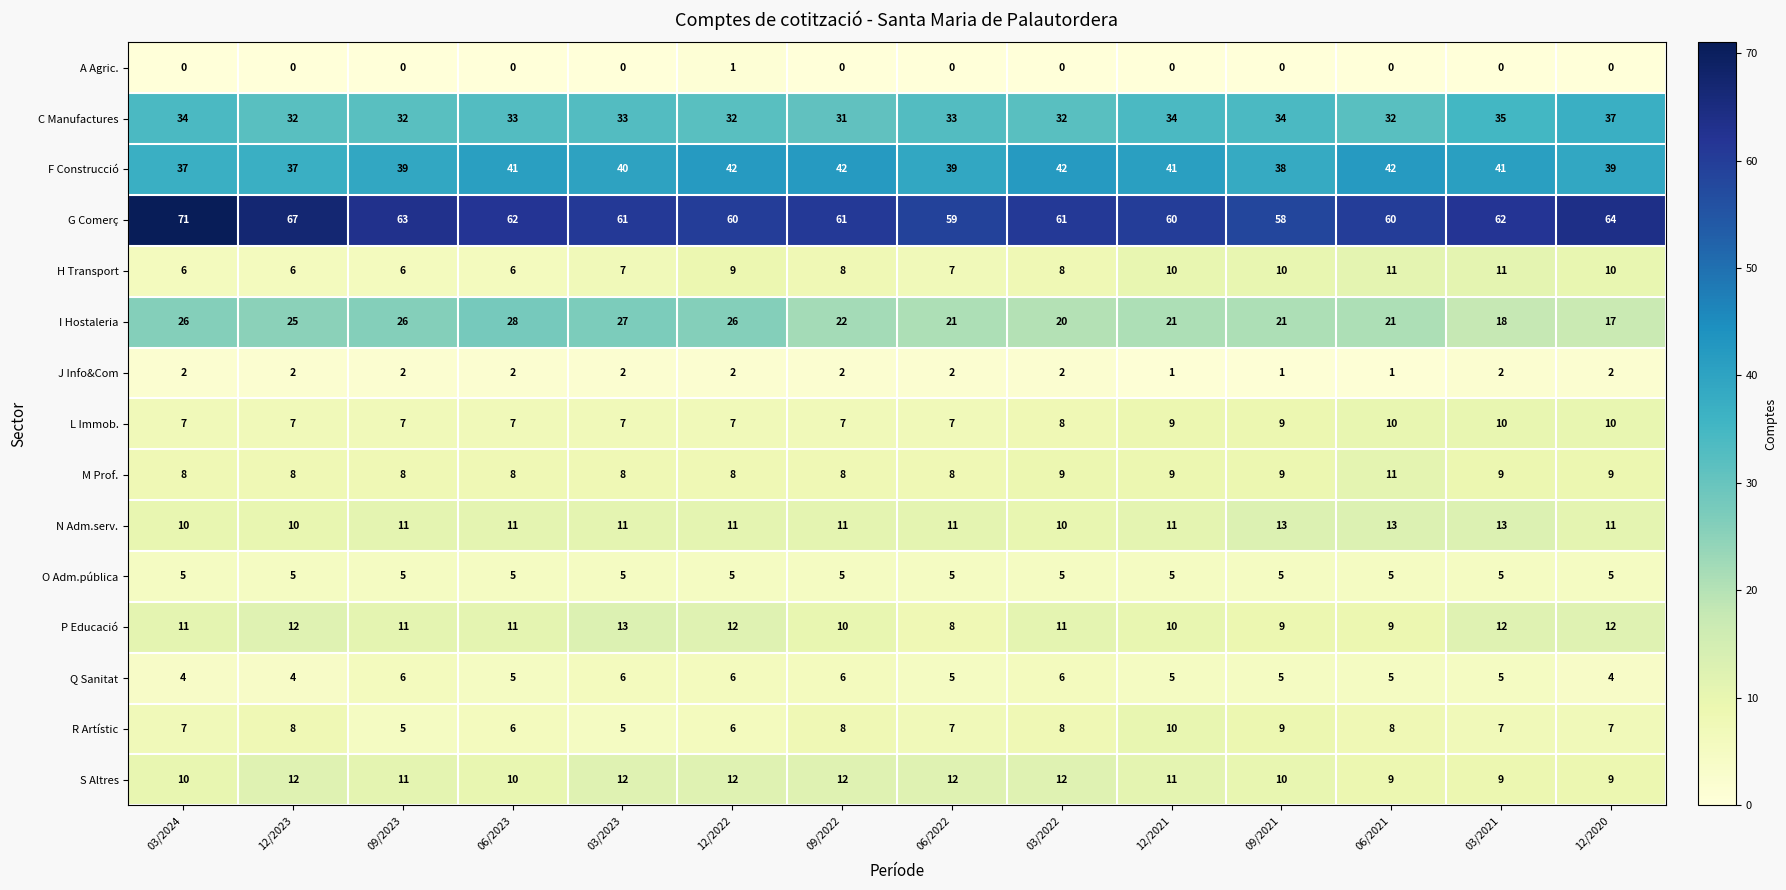

How many series are shown in this chart?

15